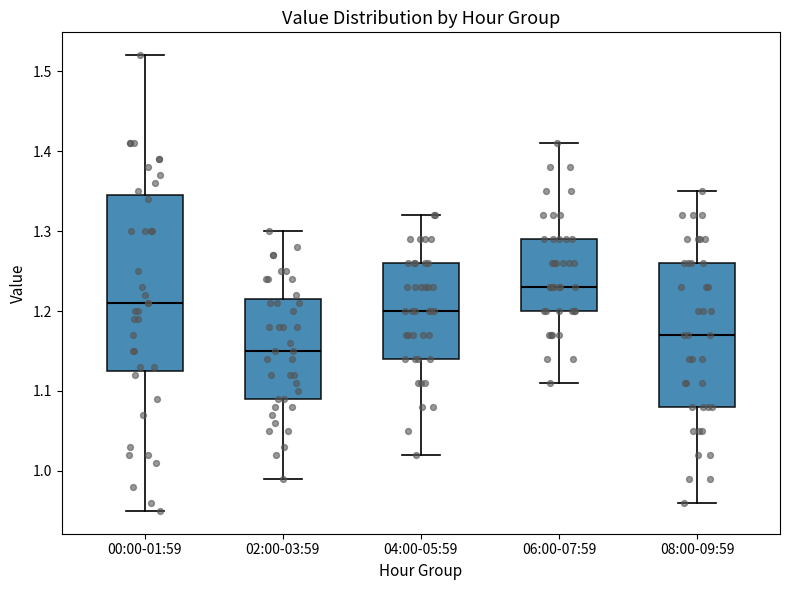

Reading left to right, transcribe this box plot: for each box, give where its median line is, the range the box spans, and where its two whiskers end, as read against the y-axis. The values are not printed on the chart, so give them approximately, as read against the axis.

00:00-01:59: median 1.21, box 1.13 to 1.35, whiskers 0.95 to 1.52
02:00-03:59: median 1.15, box 1.09 to 1.22, whiskers 0.99 to 1.30
04:00-05:59: median 1.20, box 1.14 to 1.26, whiskers 1.02 to 1.32
06:00-07:59: median 1.23, box 1.20 to 1.29, whiskers 1.11 to 1.41
08:00-09:59: median 1.17, box 1.08 to 1.26, whiskers 0.96 to 1.35